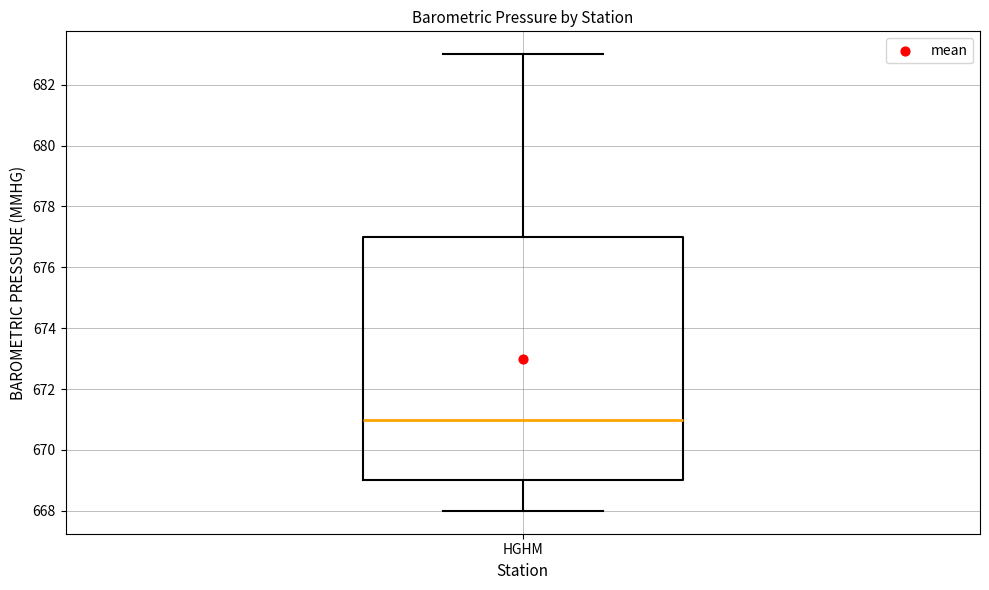

Read this box plot against the y-axis: the position of the median line, the range covered by the box, and the ends of both whiskers. The values are not printed on the chart, so give them approximately, as read against the axis.

median 671, box 669 to 677, whiskers 668 to 683